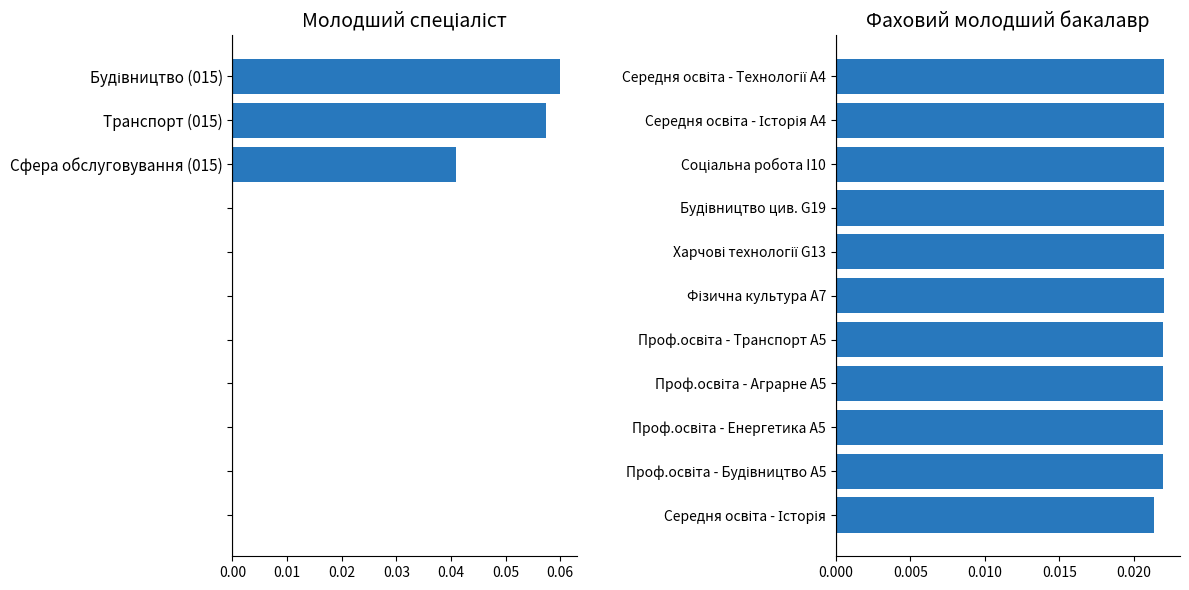

Is the value of Молодший спеціаліст at 0.05 greater than the value of Фаховий молодший бакалавр at 0.07?

No